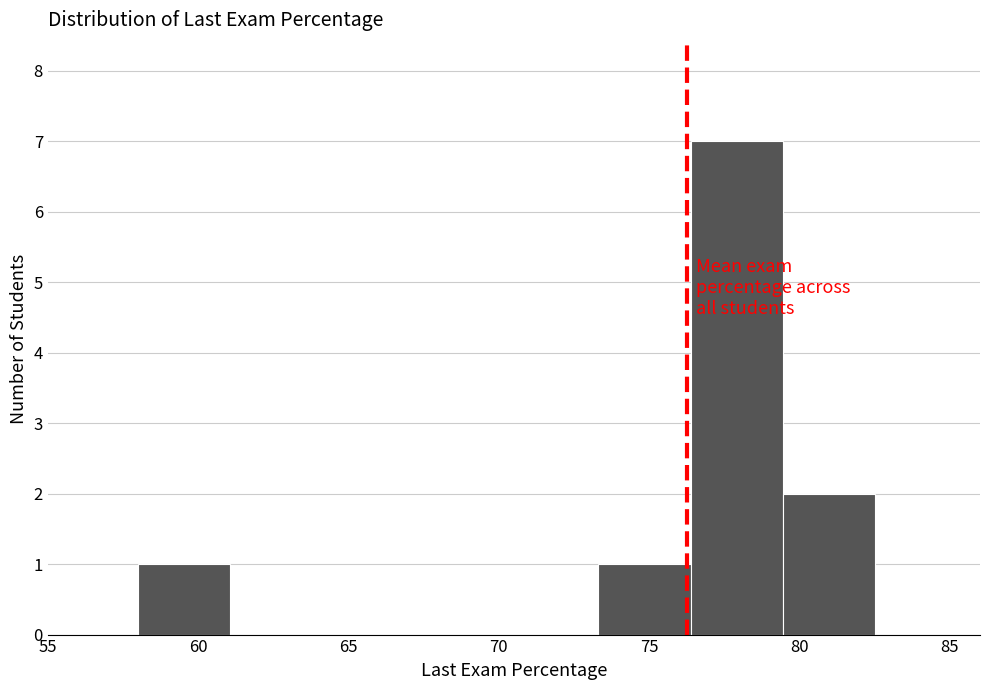

How tall is the bar that spans 79.5 to 82.5 on the x-axis? Neither the bar edges nor the heights are printed on the chart, so give them approximately, as read against the axes.

2